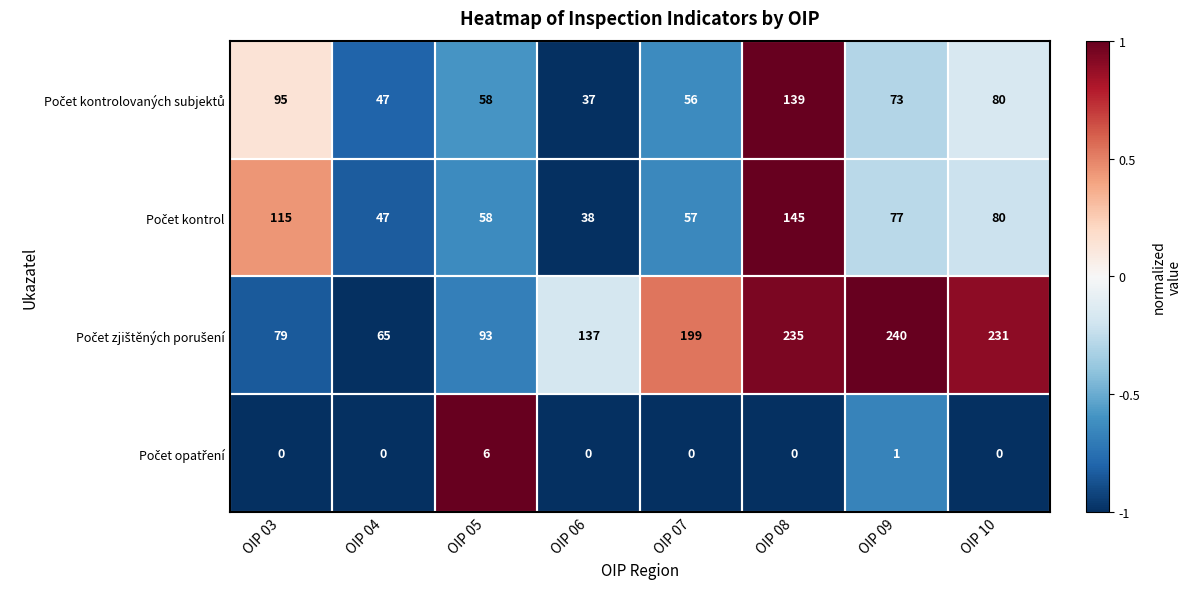

What is the difference between the highest and lowest values at OIP 04?

65